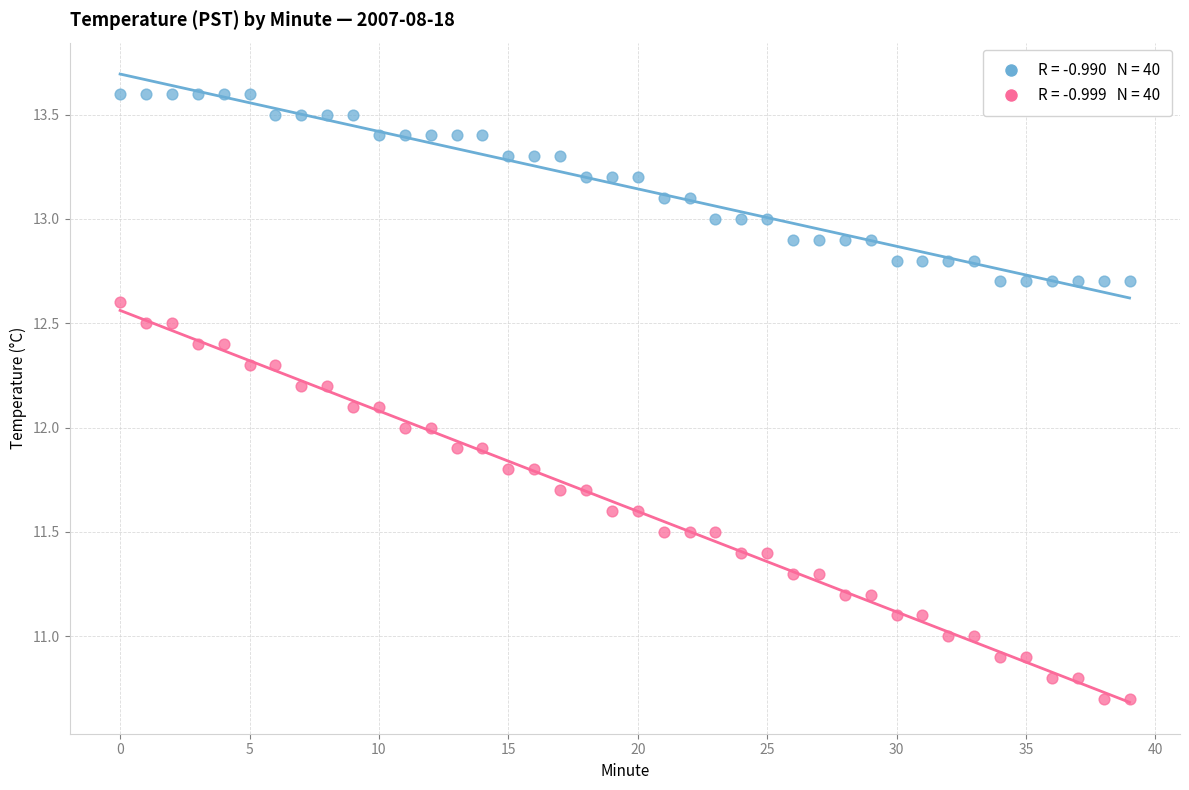

Across all data points, what is the range of Y values (max minus min)?

2.9